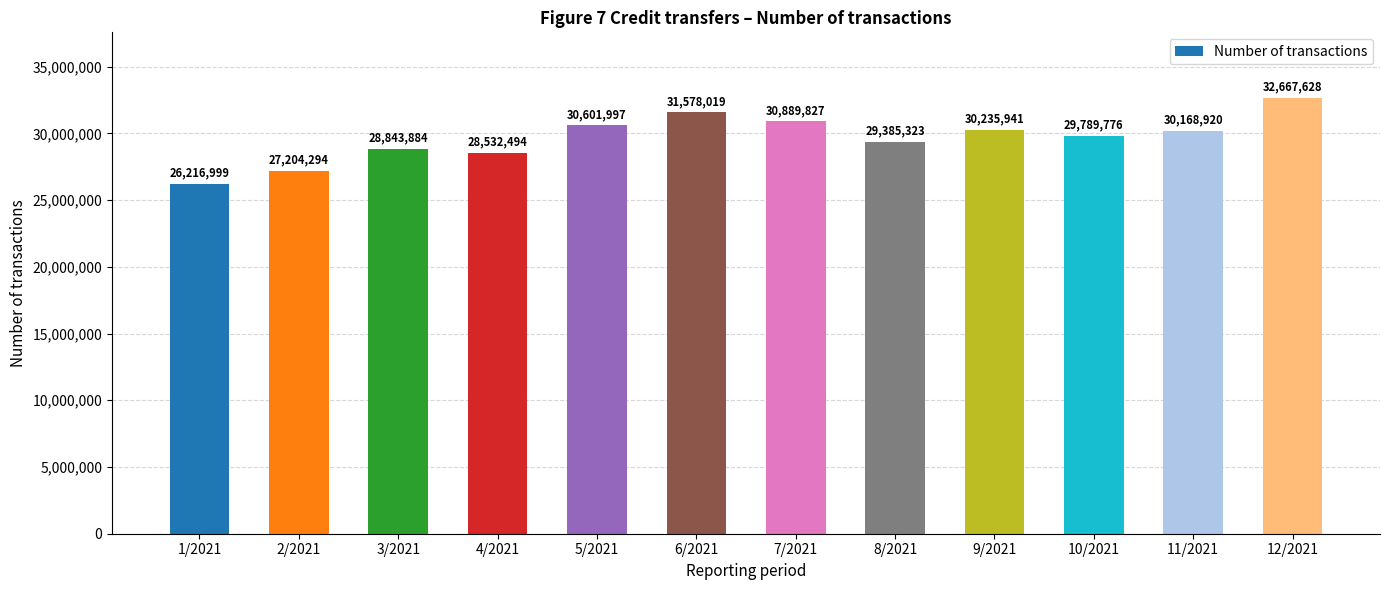

Between 6/2021 and 3/2021, which is larger?

6/2021